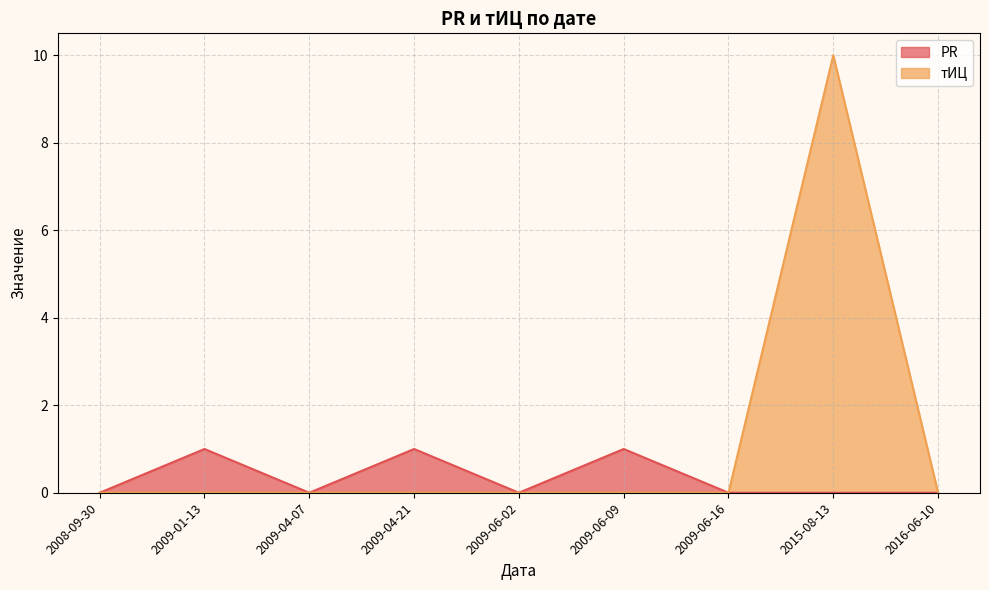

What is the sum of the PR values at 2009-06-09 and 2009-06-02?

1